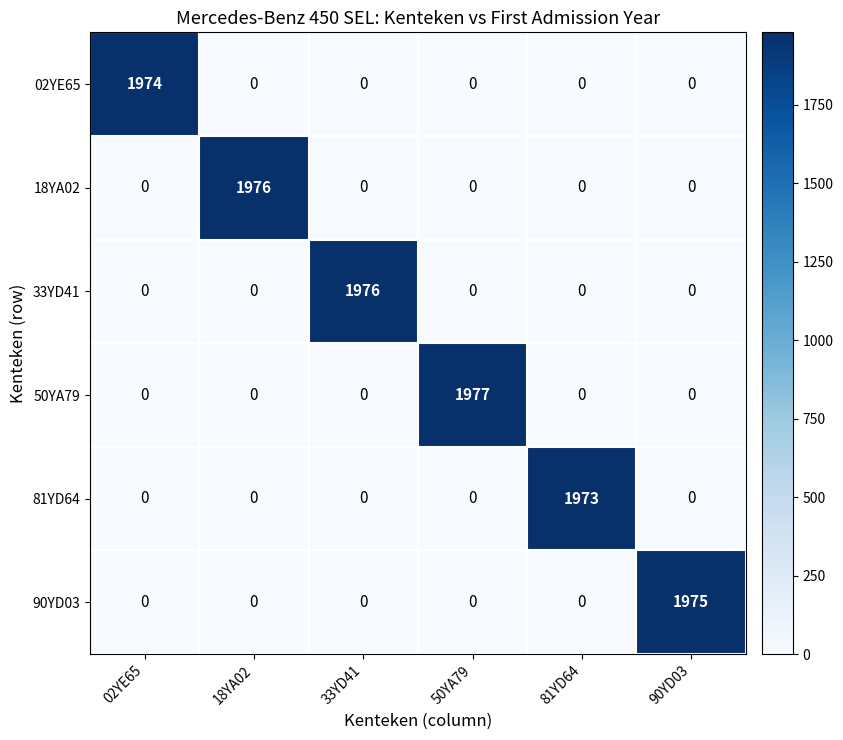

What is the difference between the maximum and minimum values in the 18YA02 series?

1976